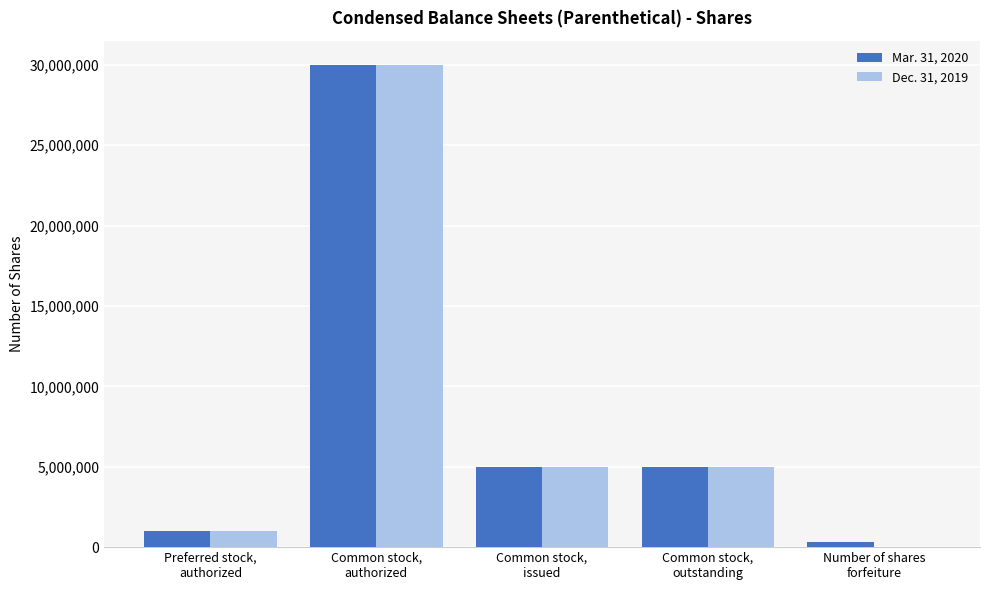

What is the maximum value shown in the chart?

30000000